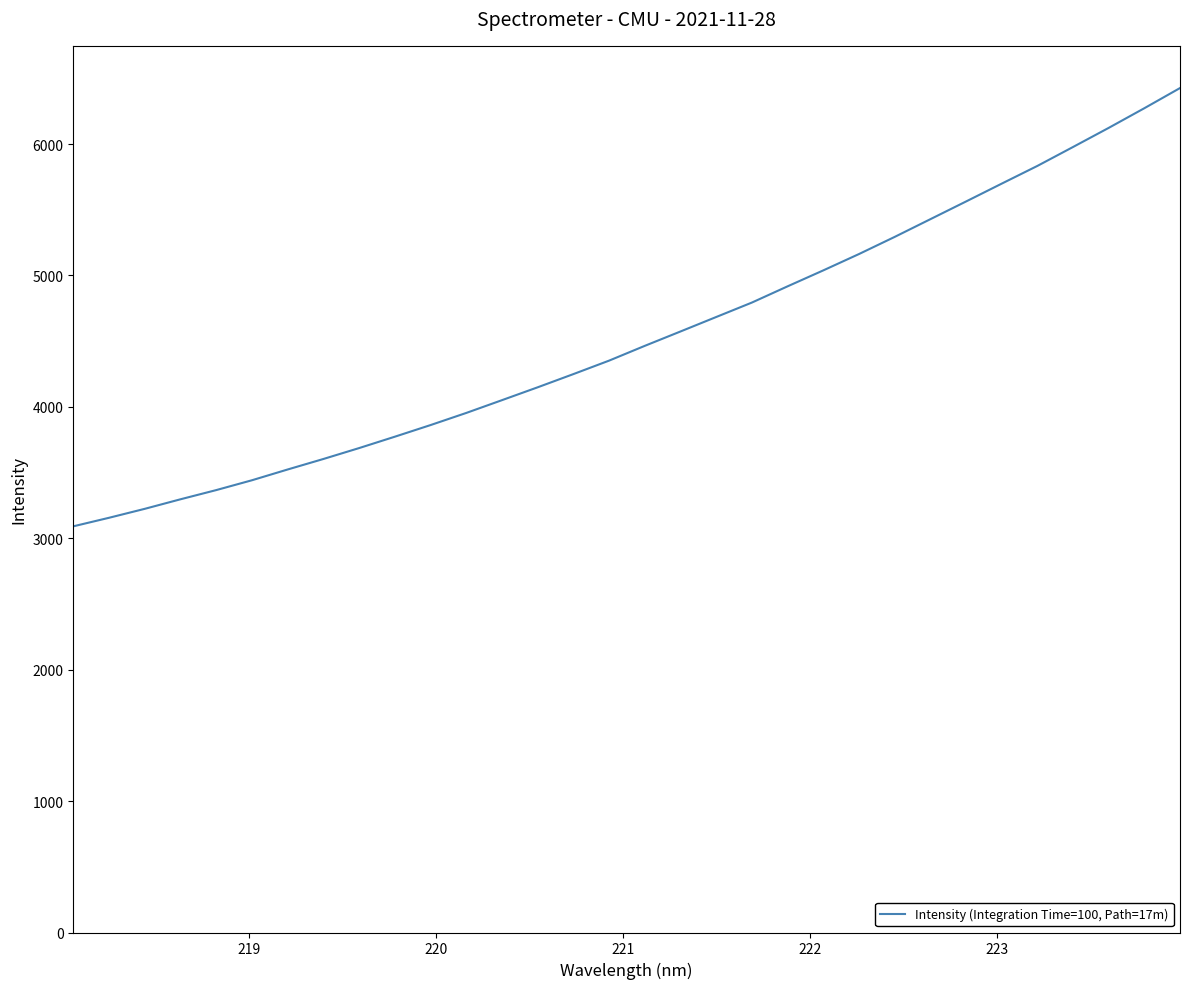

What is the greatest value displayed?

6426.3